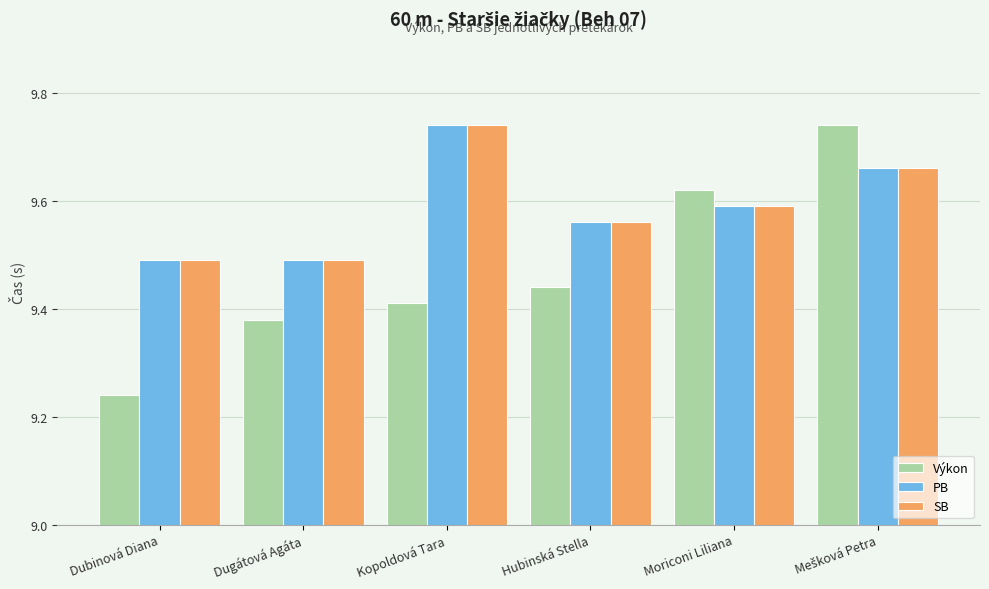

True or false: SB has a value of 12.8 at Dubinová Diana.

False